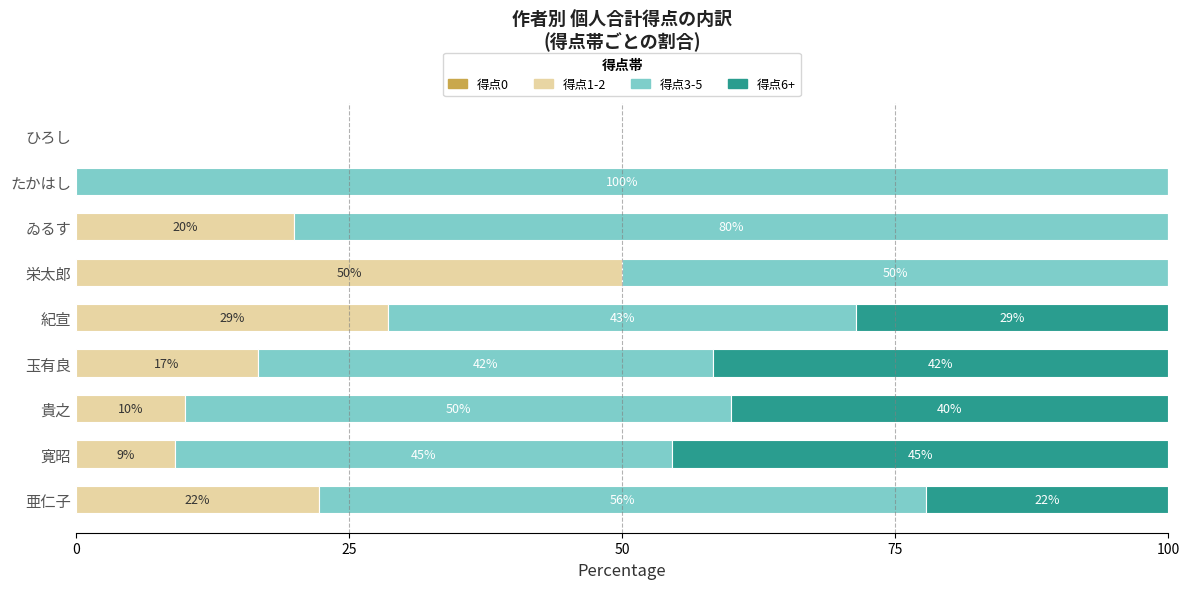

How many values in 得点3-5 are above zero?

8